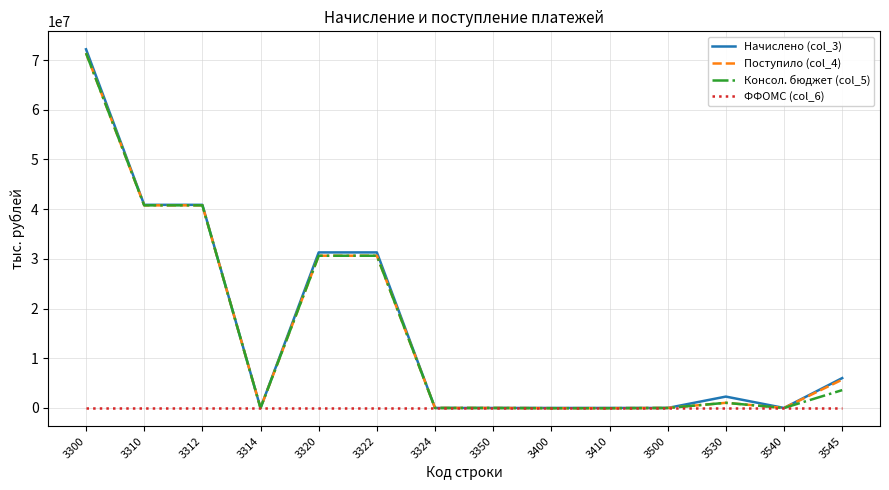

What is the total value across all series at 3322?

92569325